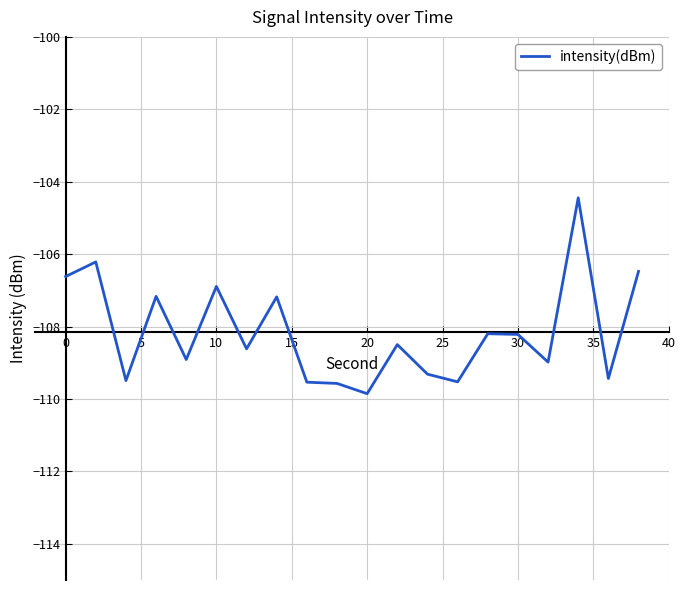

What is the difference between the maximum and minimum values?

5.4